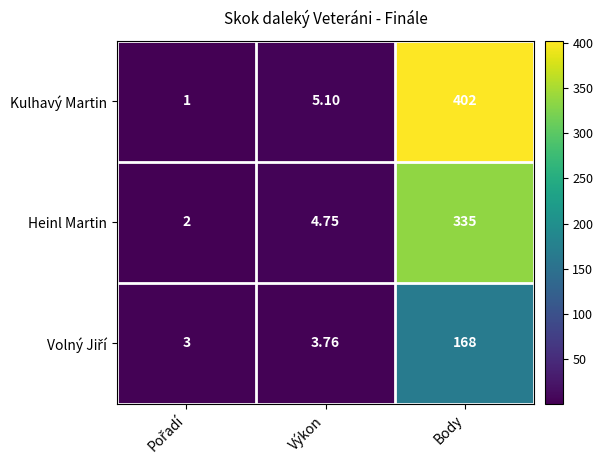

Which series has the widest spread of values?

Kulhavý Martin